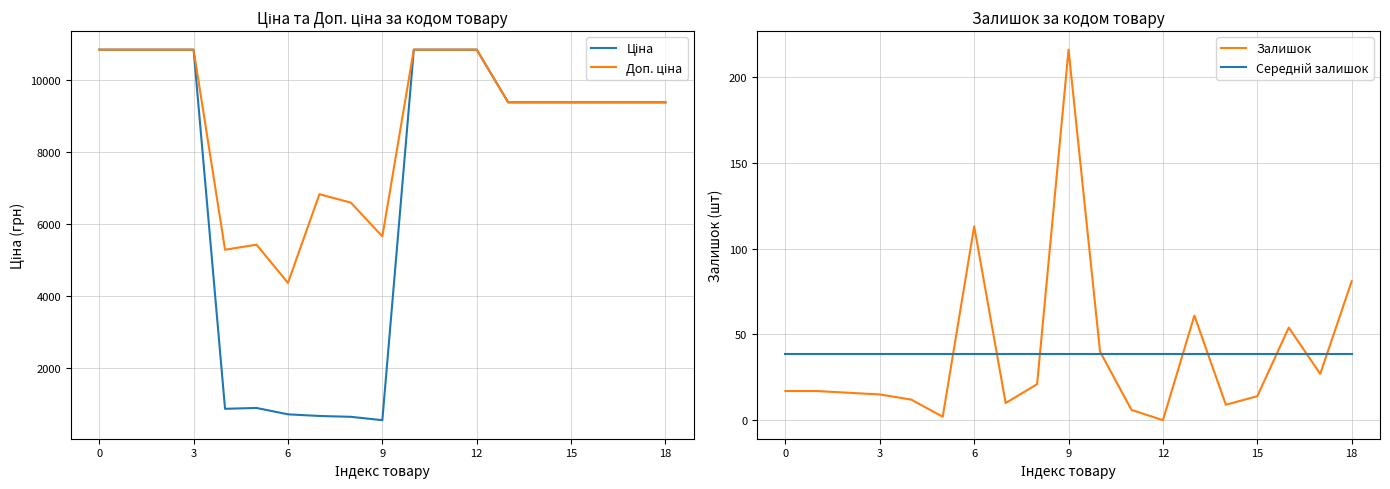

What is the highest value of the Залишок series?

216.0